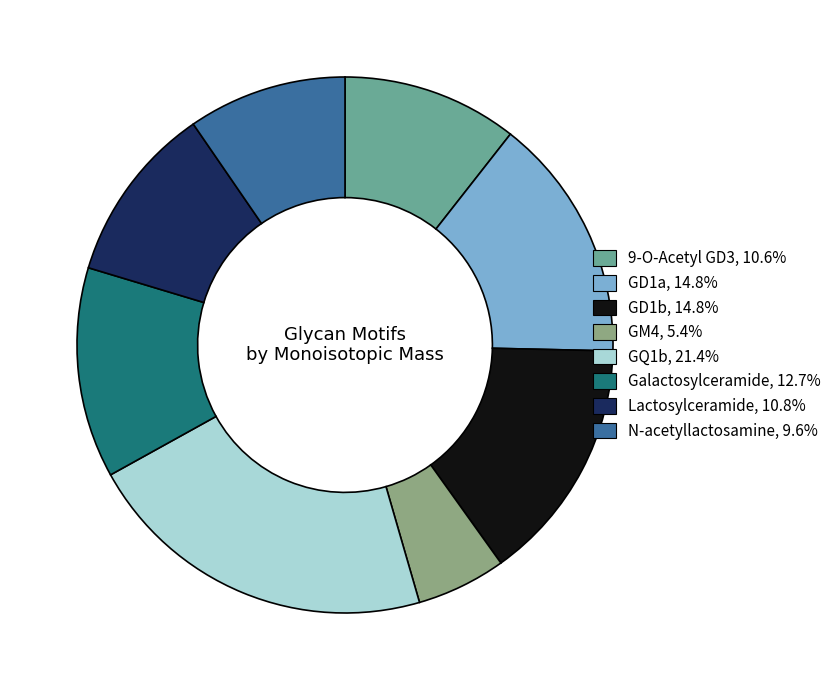

How many segments does this pie chart have?

8